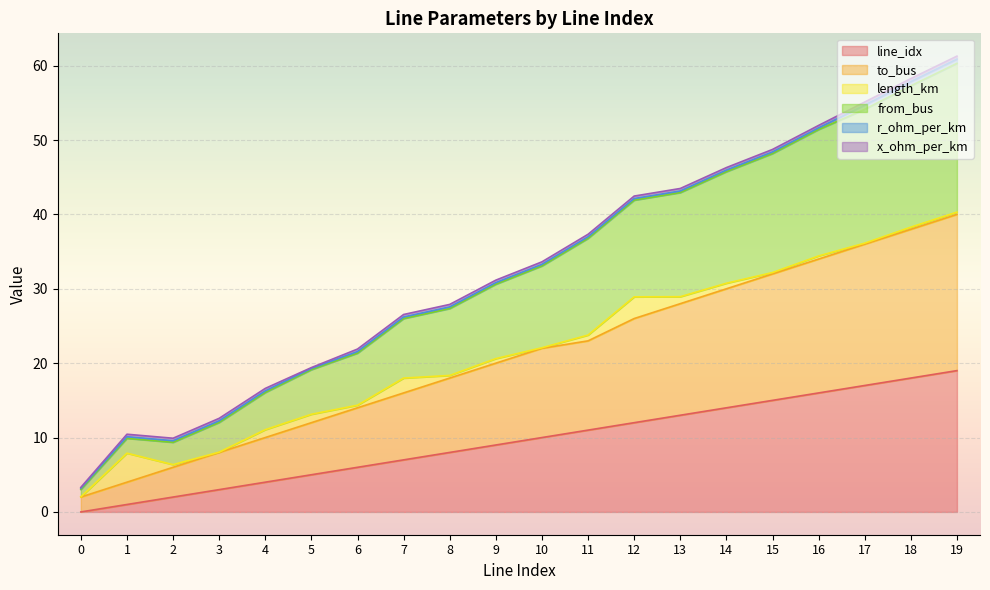

How many lines are shown in the chart?

6